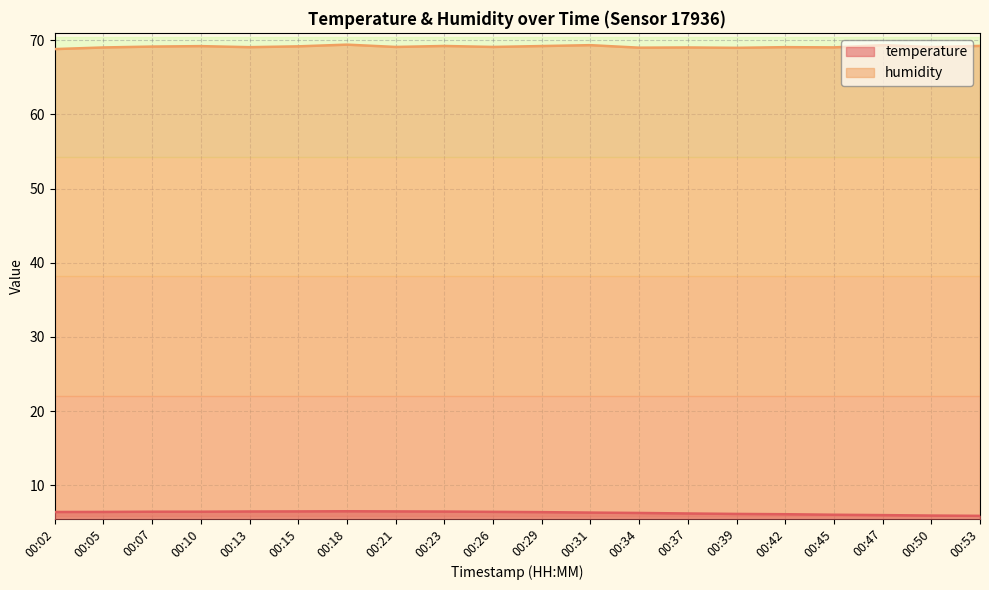

Reading left to right, list all the values displayed in this chart.

temperature: 00:02=6.4	00:05=6.4	00:07=6.4	00:10=6.4	00:13=6.5	00:15=6.5	00:18=6.5	00:21=6.5	00:23=6.5	00:26=6.4	00:29=6.4	00:31=6.3	00:34=6.3	00:37=6.2	00:39=6.1	00:42=6.1	00:45=6.0	00:47=6.0	00:50=5.9	00:53=5.9
humidity: 00:02=68.8	00:05=69.0	00:07=69.2	00:10=69.2	00:13=69.1	00:15=69.2	00:18=69.4	00:21=69.1	00:23=69.2	00:26=69.1	00:29=69.2	00:31=69.3	00:34=69.0	00:37=69.0	00:39=69.0	00:42=69.1	00:45=69.0	00:47=69.3	00:50=69.1	00:53=69.2